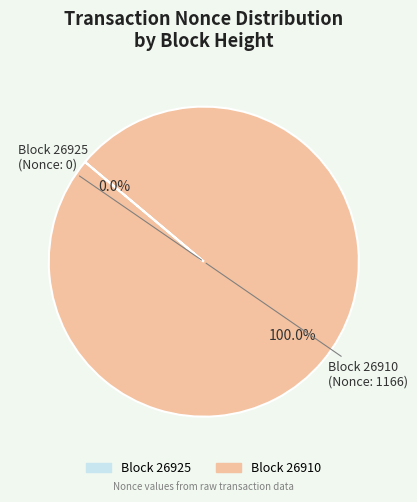

To the nearest percent, what percentage of the pie is 26910?

100%